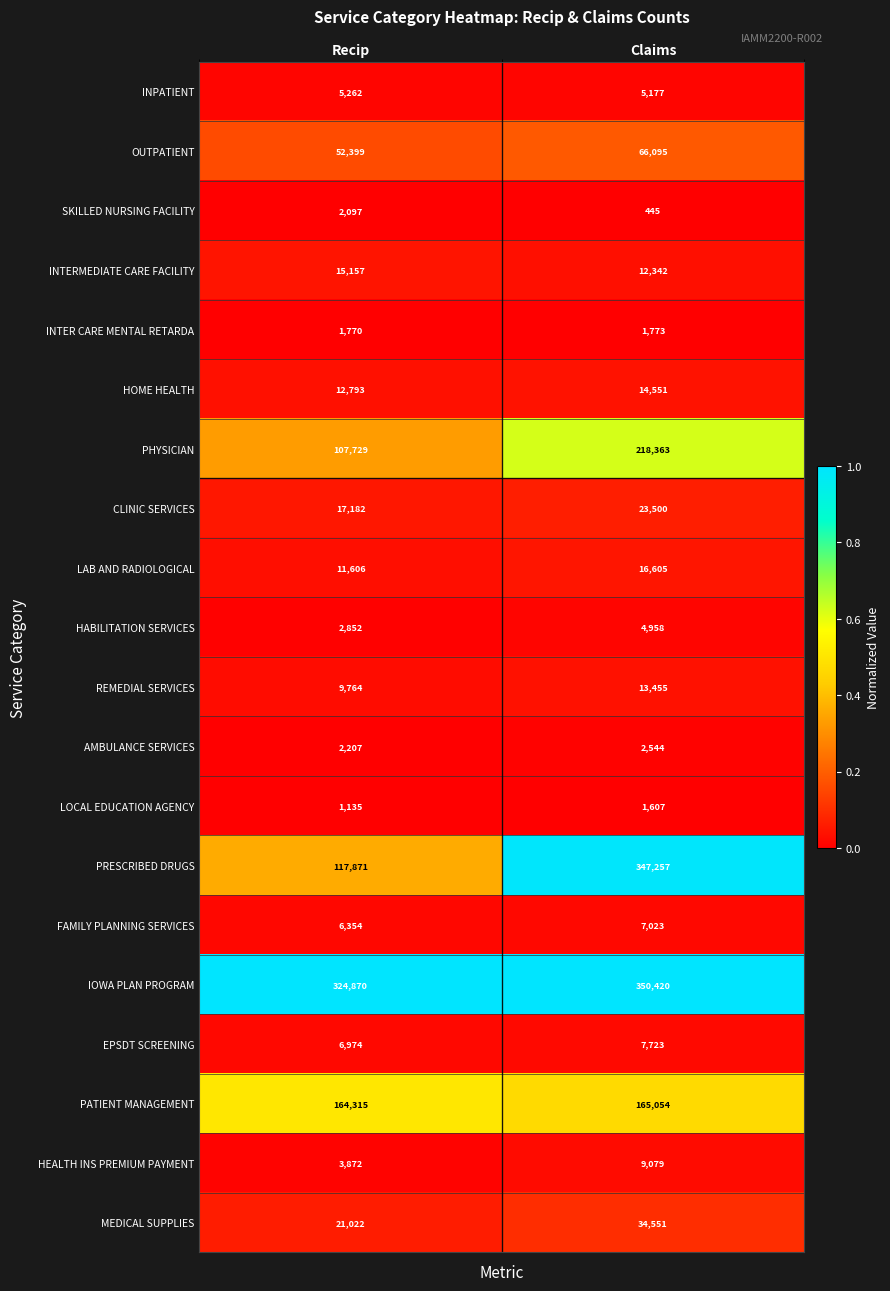

Rank the series by their maximum value, from lowest to highest.

LOCAL EDUCATION AGENCY, INTER CARE MENTAL RETARDA, SKILLED NURSING FACILITY, AMBULANCE SERVICES, HABILITATION SERVICES, INPATIENT, FAMILY PLANNING SERVICES, EPSDT SCREENING, HEALTH INS PREMIUM PAYMENT, REMEDIAL SERVICES, HOME HEALTH, INTERMEDIATE CARE FACILITY, LAB AND RADIOLOGICAL, CLINIC SERVICES, MEDICAL SUPPLIES, OUTPATIENT, PATIENT MANAGEMENT, PHYSICIAN, PRESCRIBED DRUGS, IOWA PLAN PROGRAM